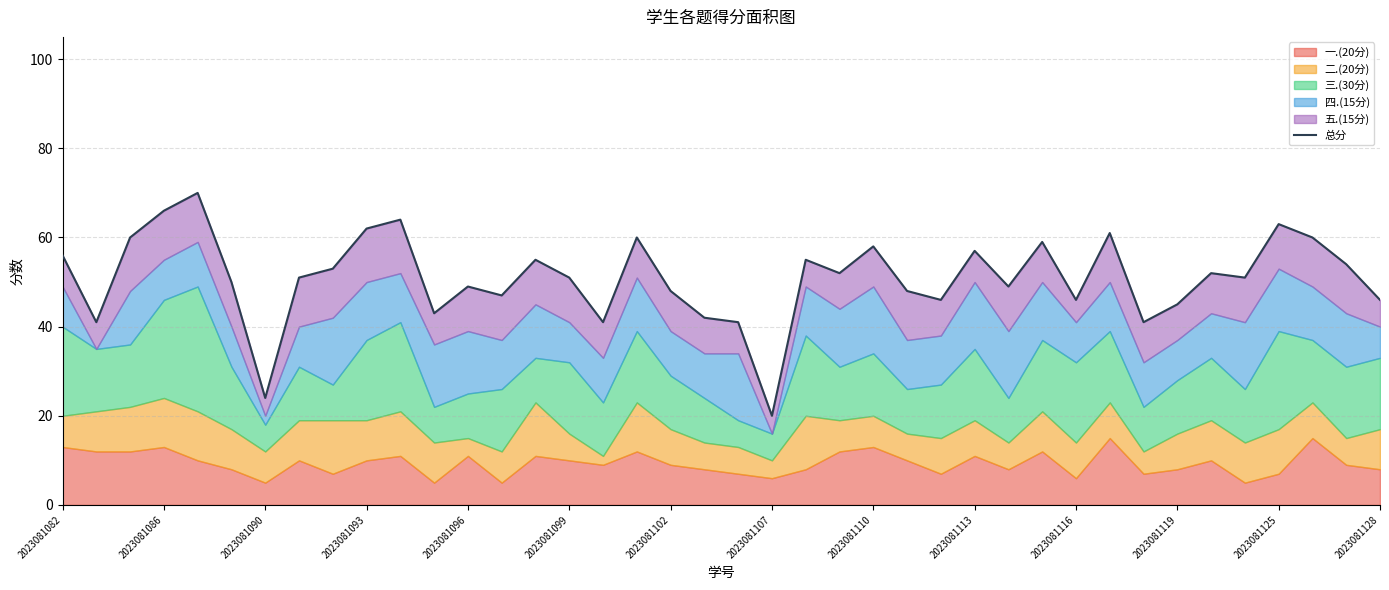

Reading left to right, extract all data points from this chart.

56	41	60	66	70	50	24	51	53	62	64	43	49	47	55	51	41	60	48	42	41	20	55	52	58	48	46	57	49	59	46	61	41	45	52	51	63	60	54	46